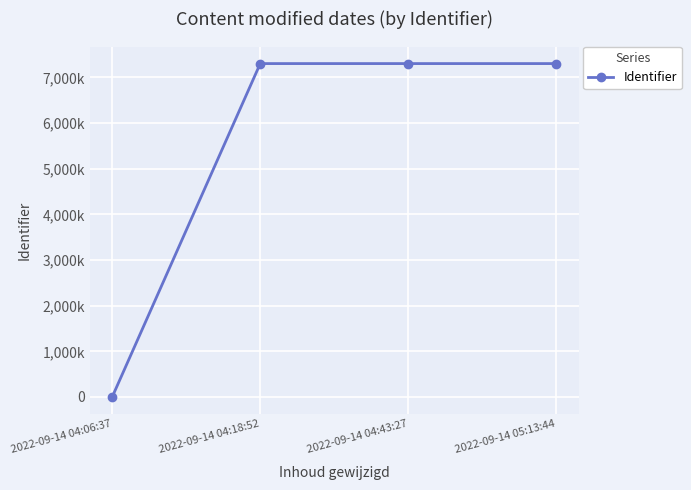

What is the value of the 2nd point from the left?

7302153